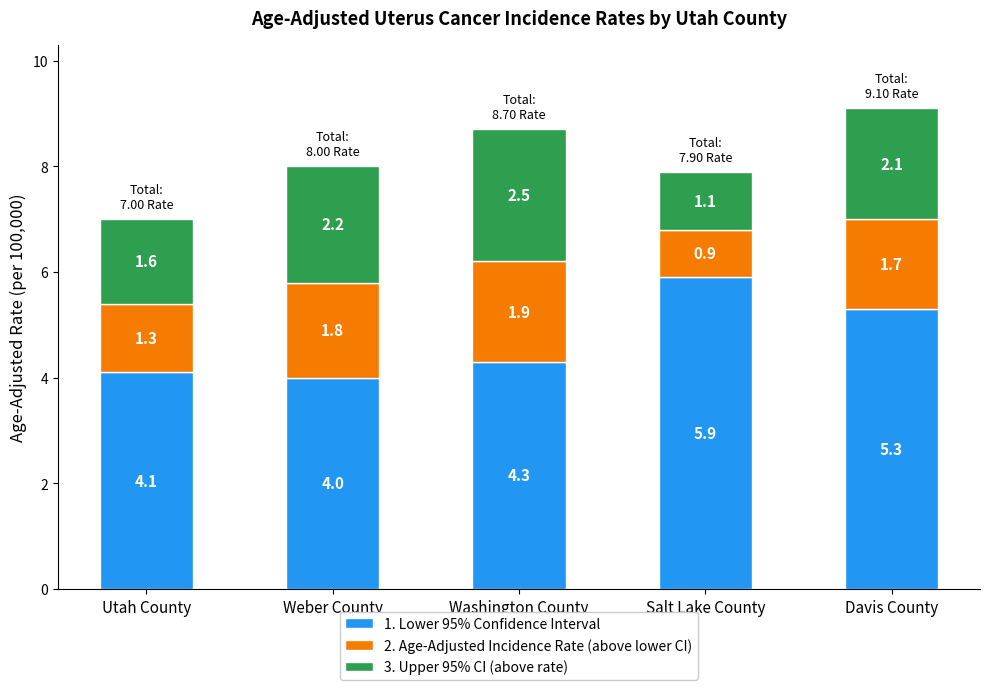

How many data points does each series have?

5